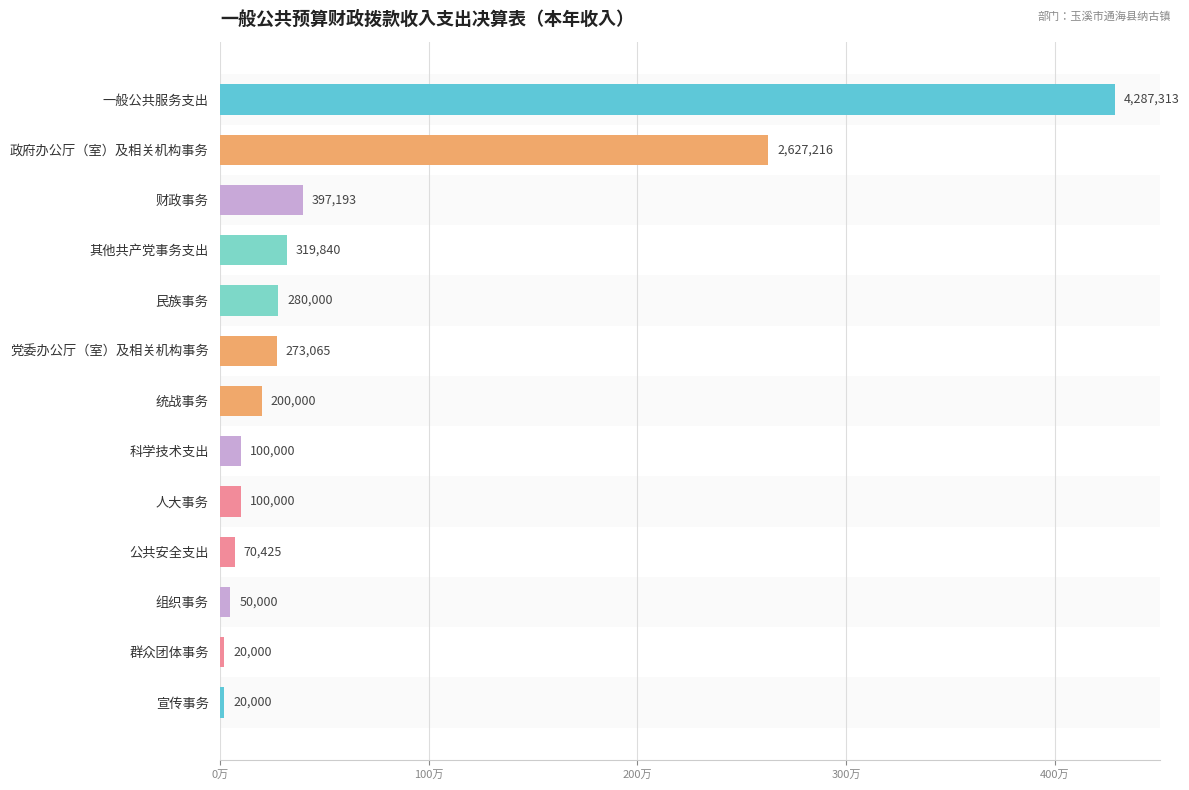

Does the chart contain any negative values?

No